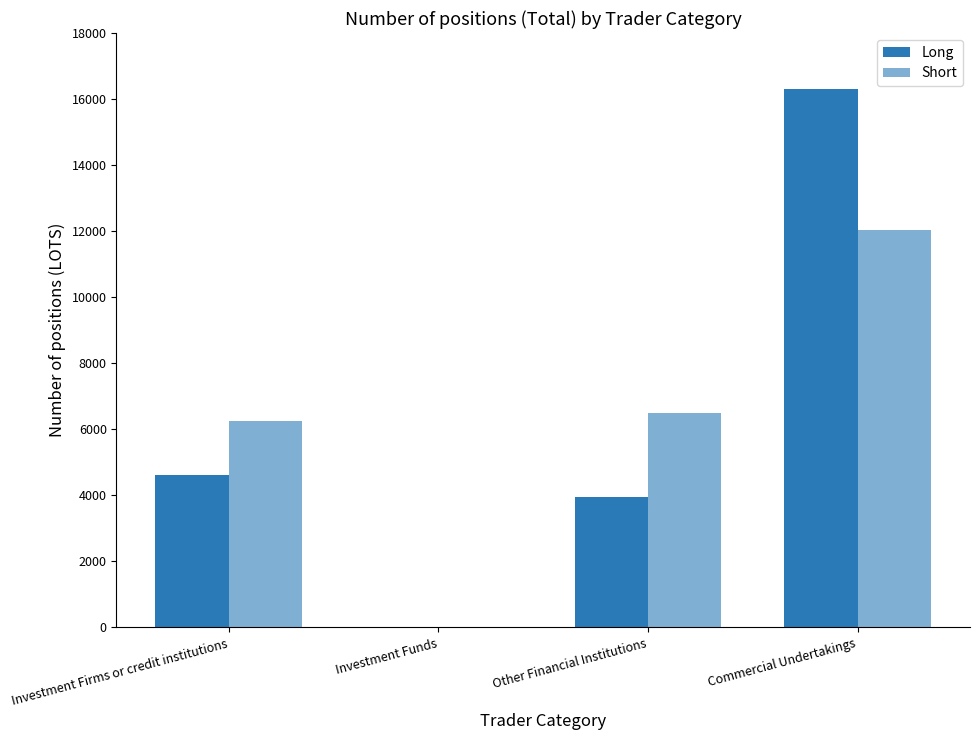

The Long series shows 0.0 at Investment Funds. True or false?

True